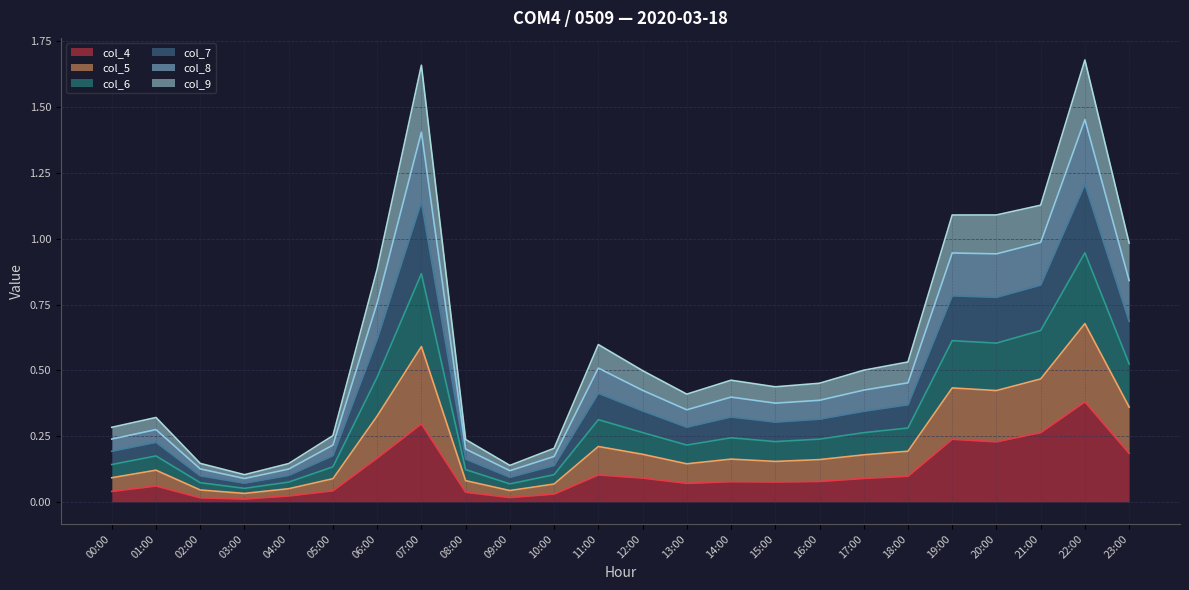

What is the difference between the col_9 values at 04:00 and 12:00?

0.1